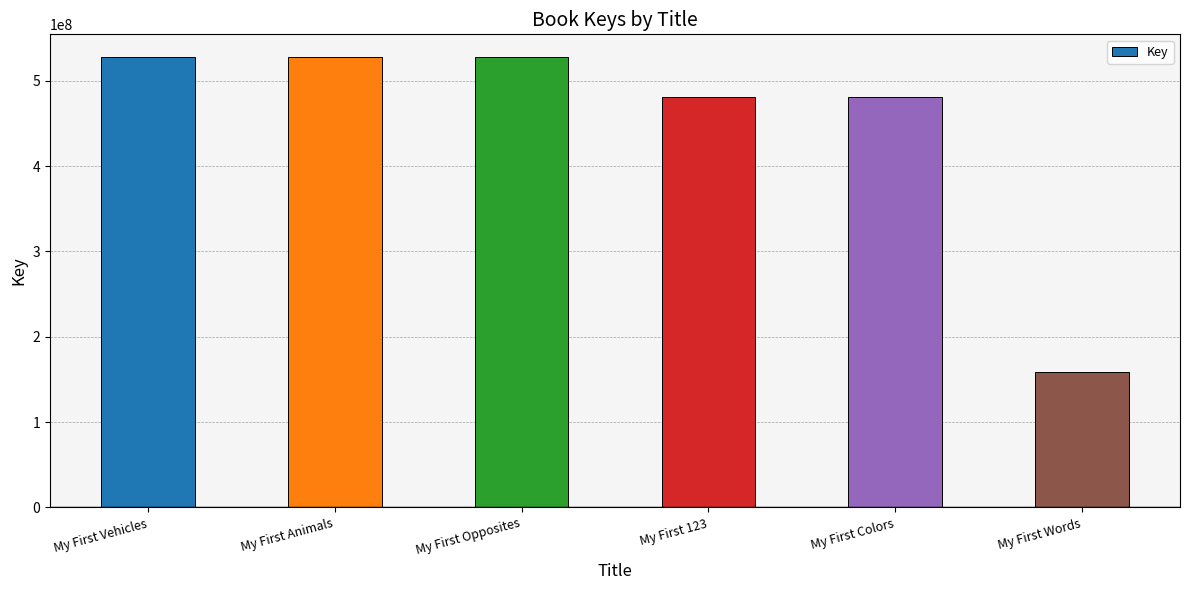

How many values are below 527908968?

3